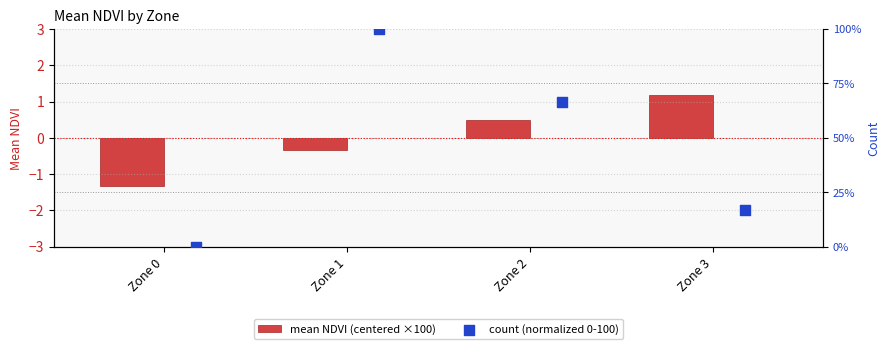

At which label is mean NDVI (centered ×100) closest to 0?

Zone 1